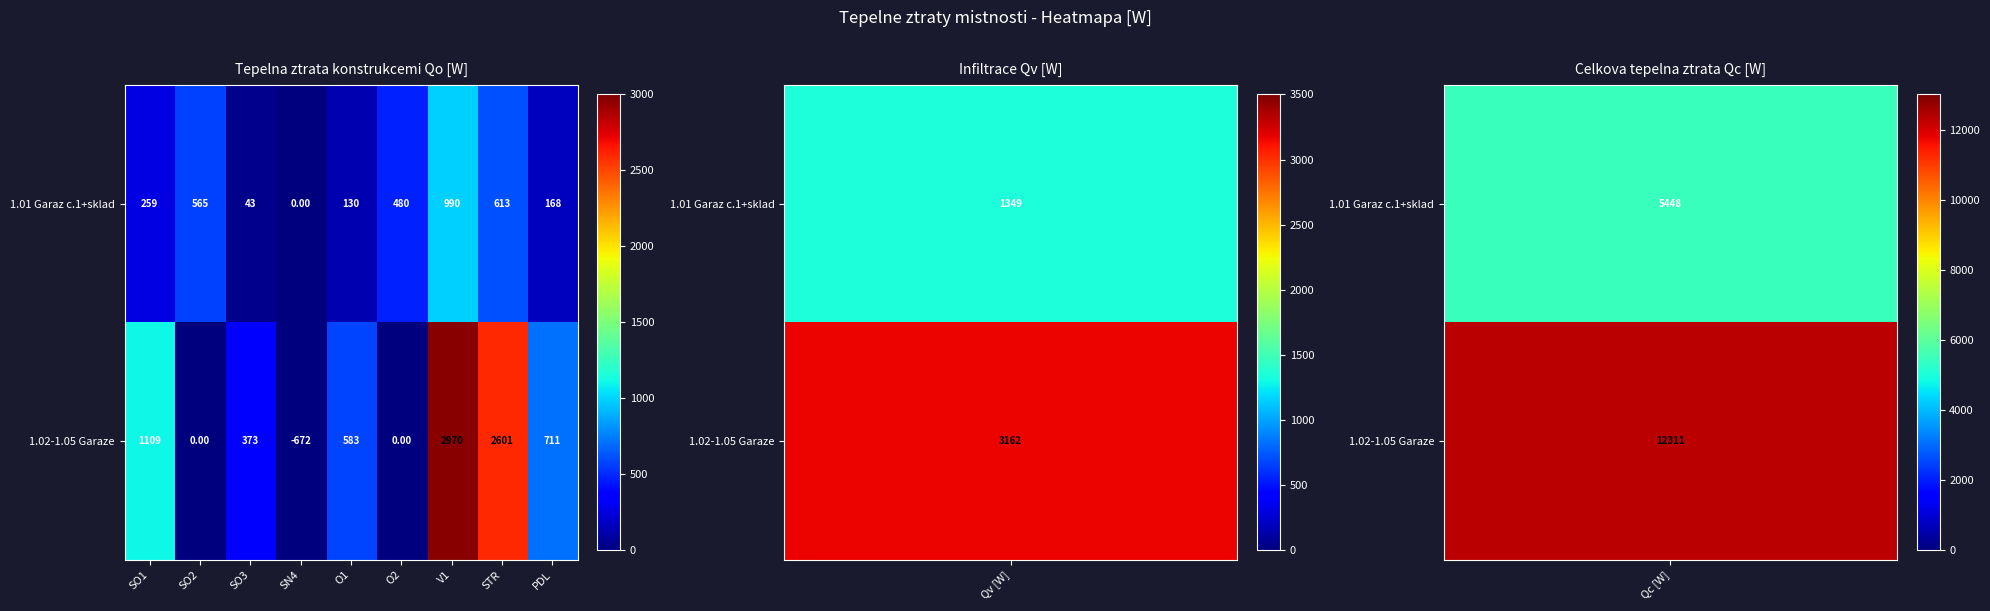

List the series in order of their peak value, highest first.

1.02-1.05 Garaze, 1.01 Garaz c.1+sklad